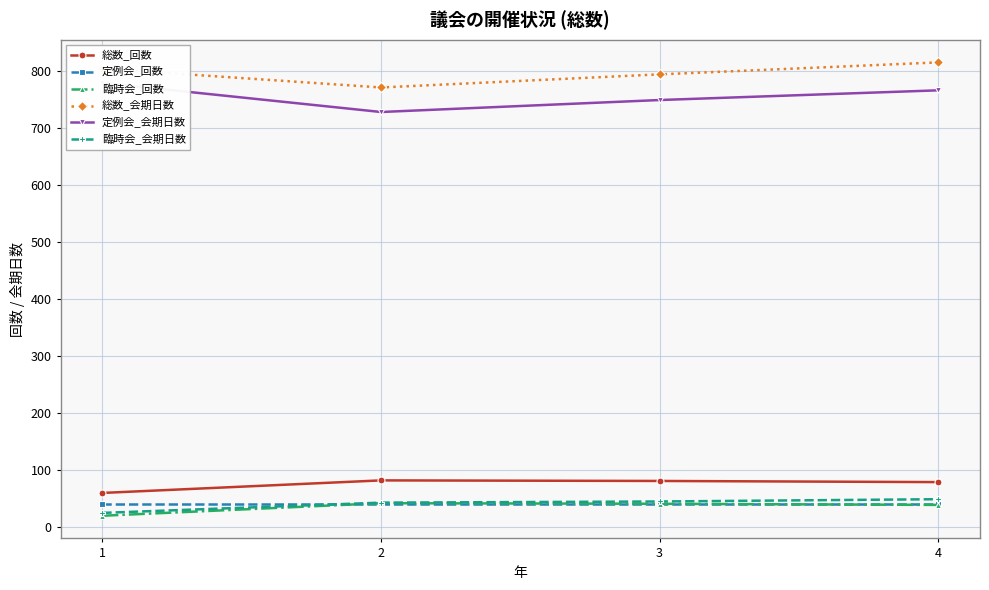

Does the chart display data point markers on the line(s)?

Yes